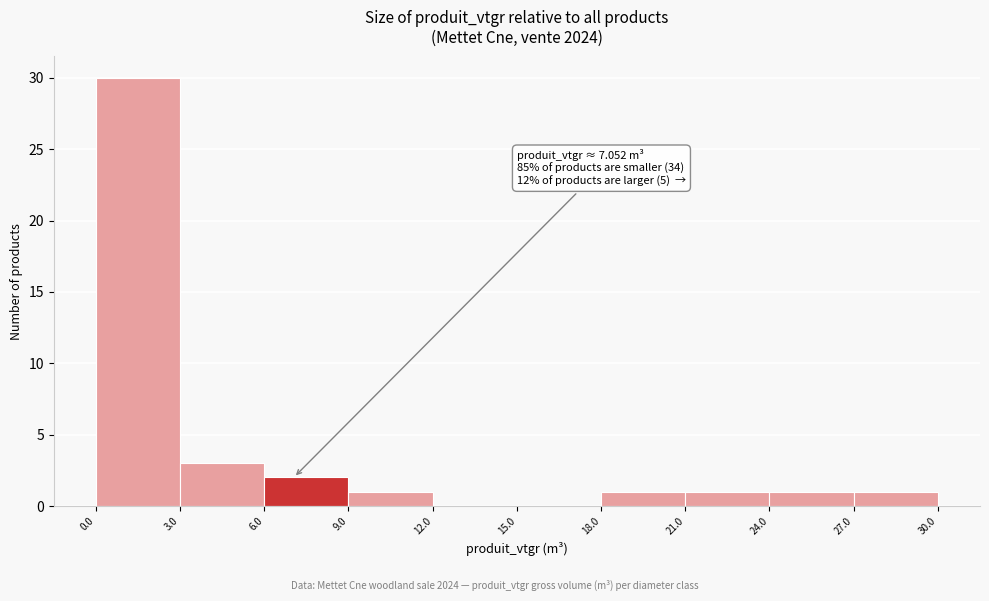

Over which range of the x-axis is the bar tallest?

0.0 to 3.0